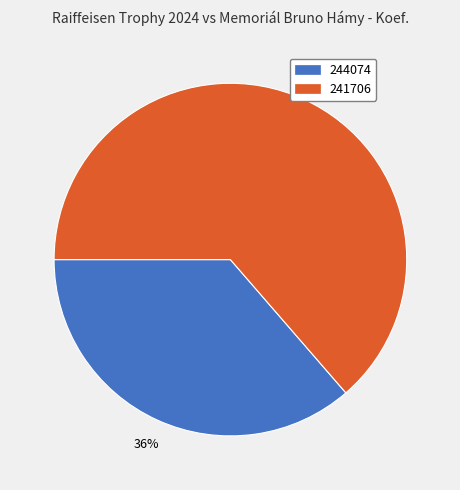

Do 241706 and 244074 together represent more than half of the pie?

Yes